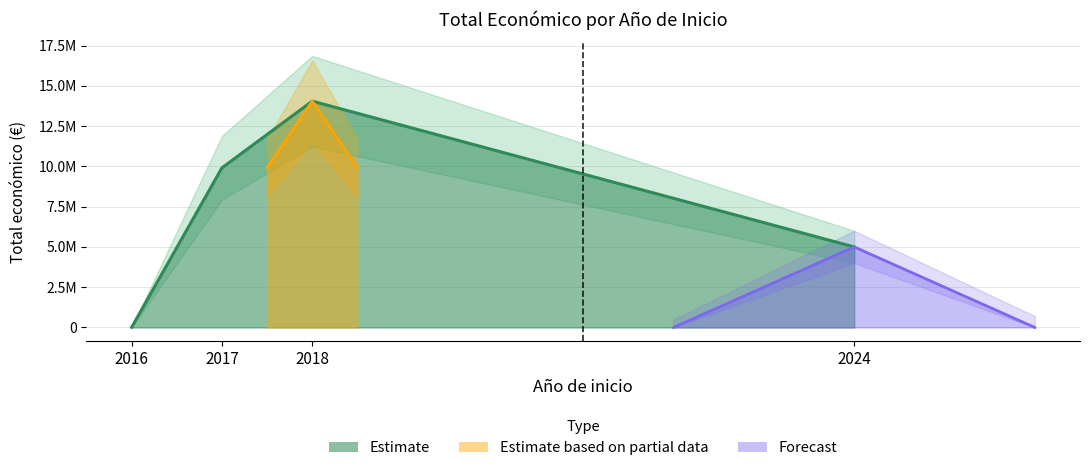

True or false: the data shows 78418 at 2018.

False